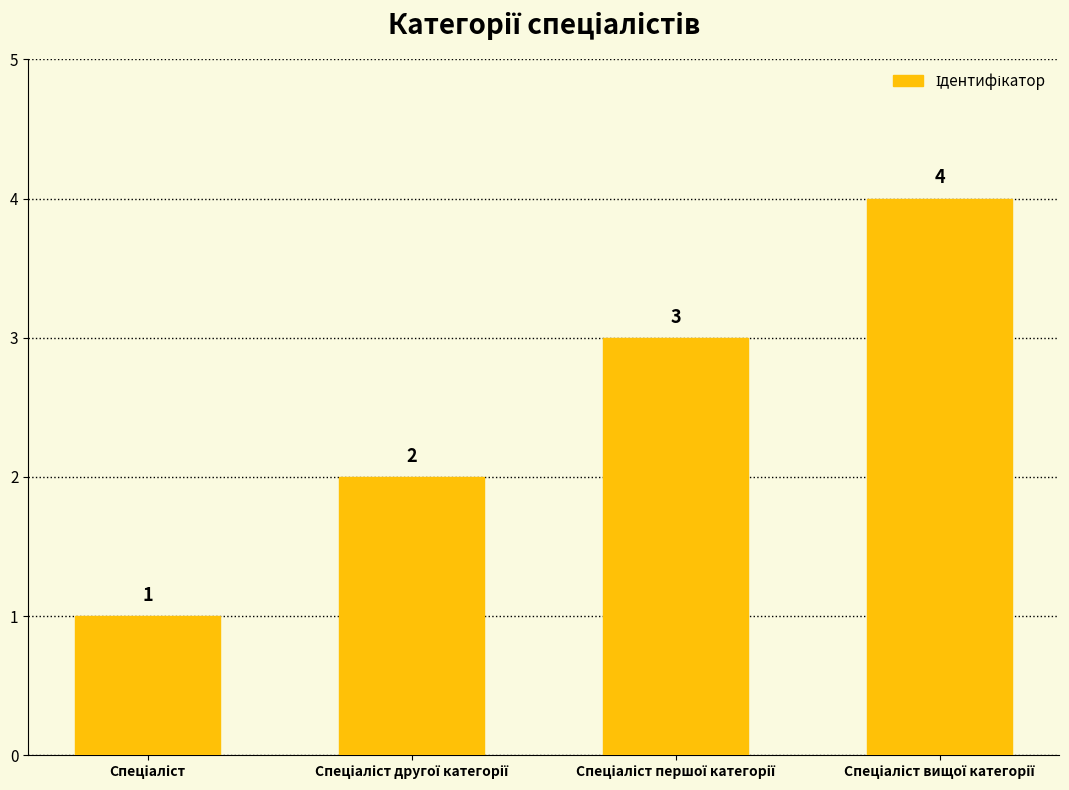

What is the maximum value shown in the chart?

4